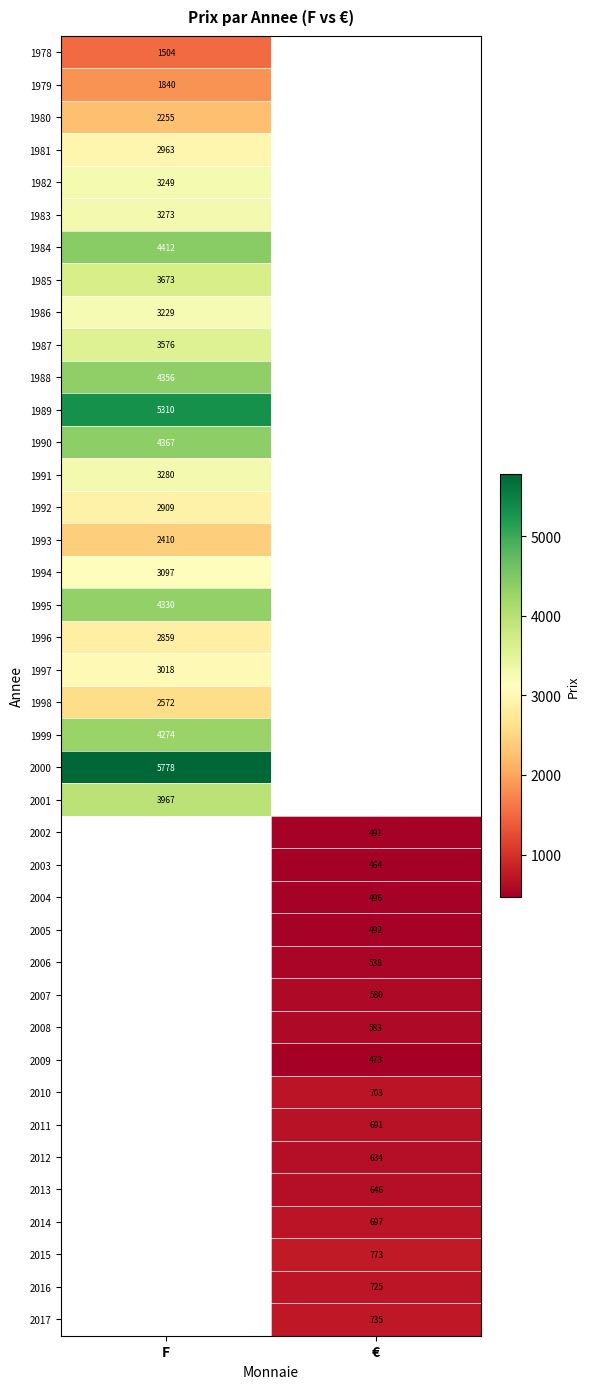

How many positive values does the 2008 series have?

1